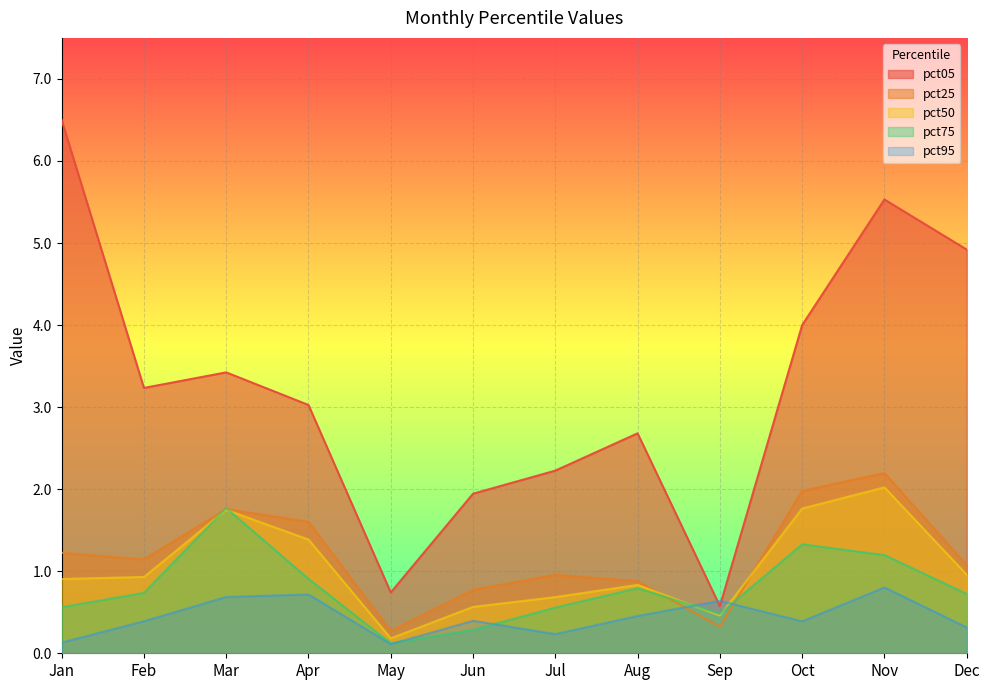

What is the average value of the pct25 series?

1.2